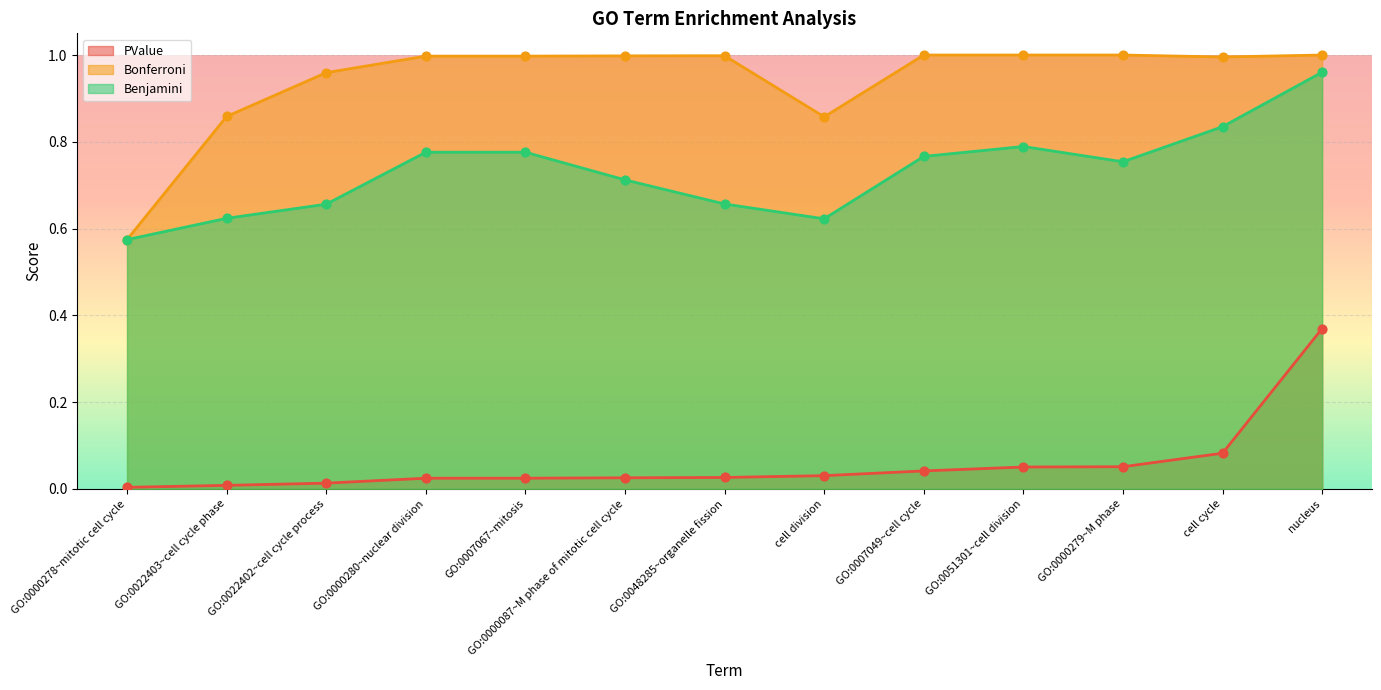

What is the total value across all series at GO:0000278~mitotic cell cycle?

1.2